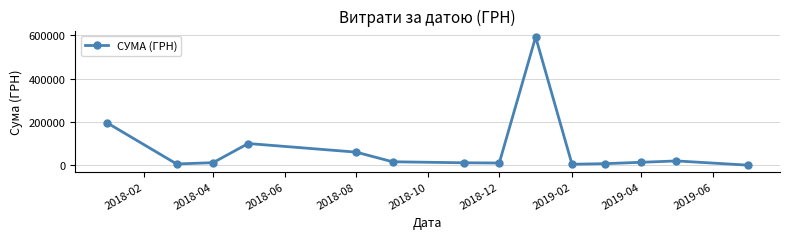

True or false: the data has more than 1 interior local peaks.

True